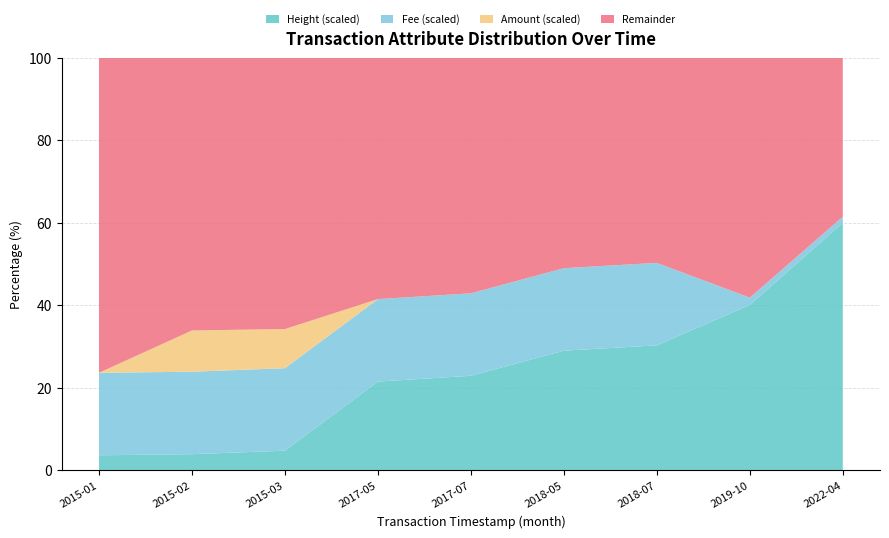

The value of Height (scaled) at 2017-07 is 35.6. True or false?

False